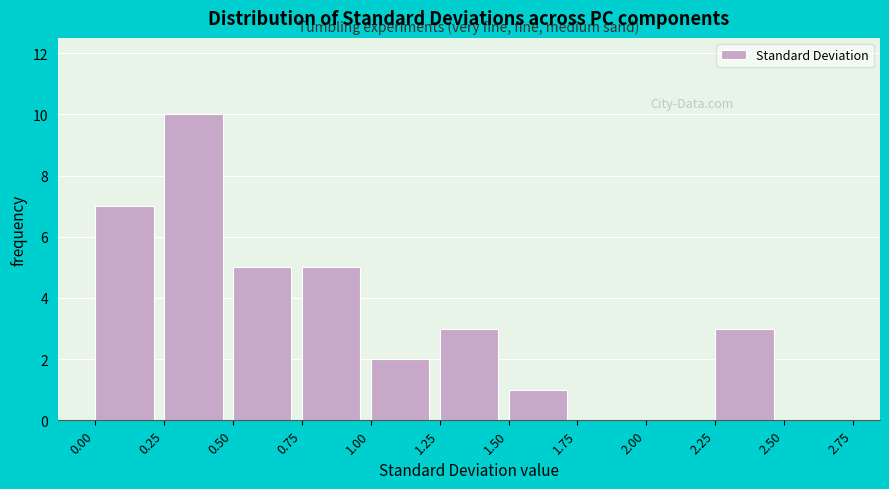

Which range on the x-axis has the tallest bar?

0.25 to 0.50